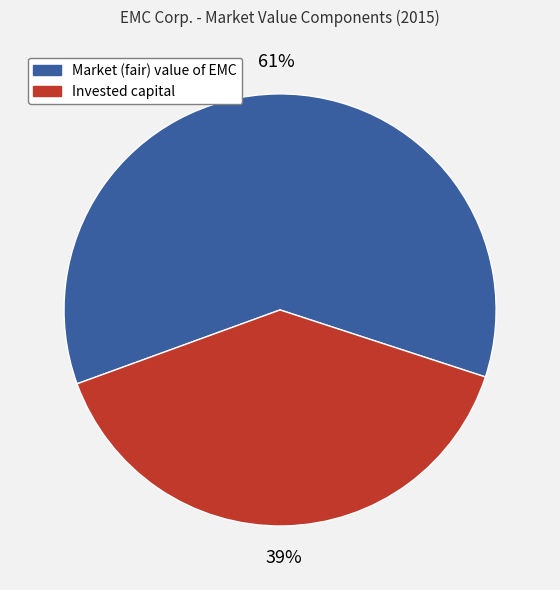

Rank the categories by value from lowest to highest.

Invested capital, Market (fair) value of EMC